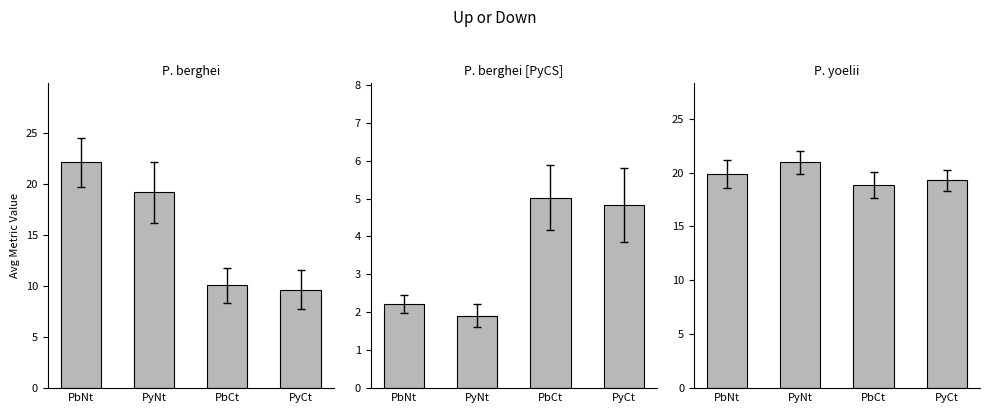

Is it true that P. berghei equals 19.1 at PyNt?

True